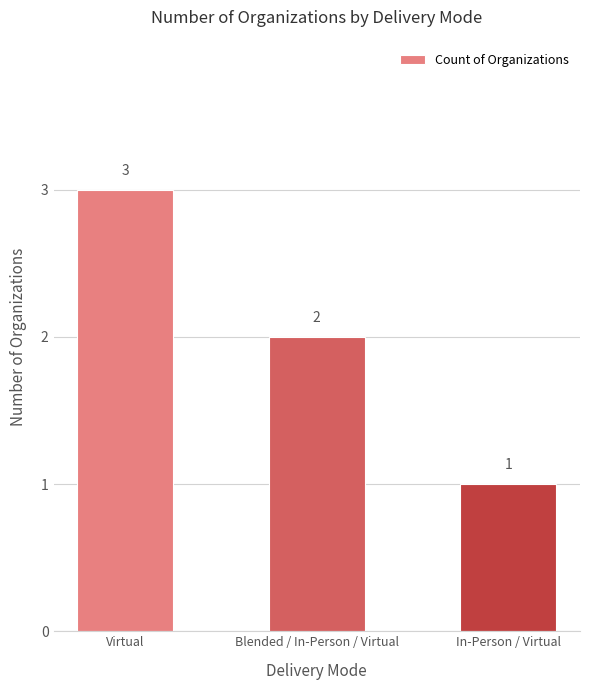

What is the minimum value shown in the chart?

1